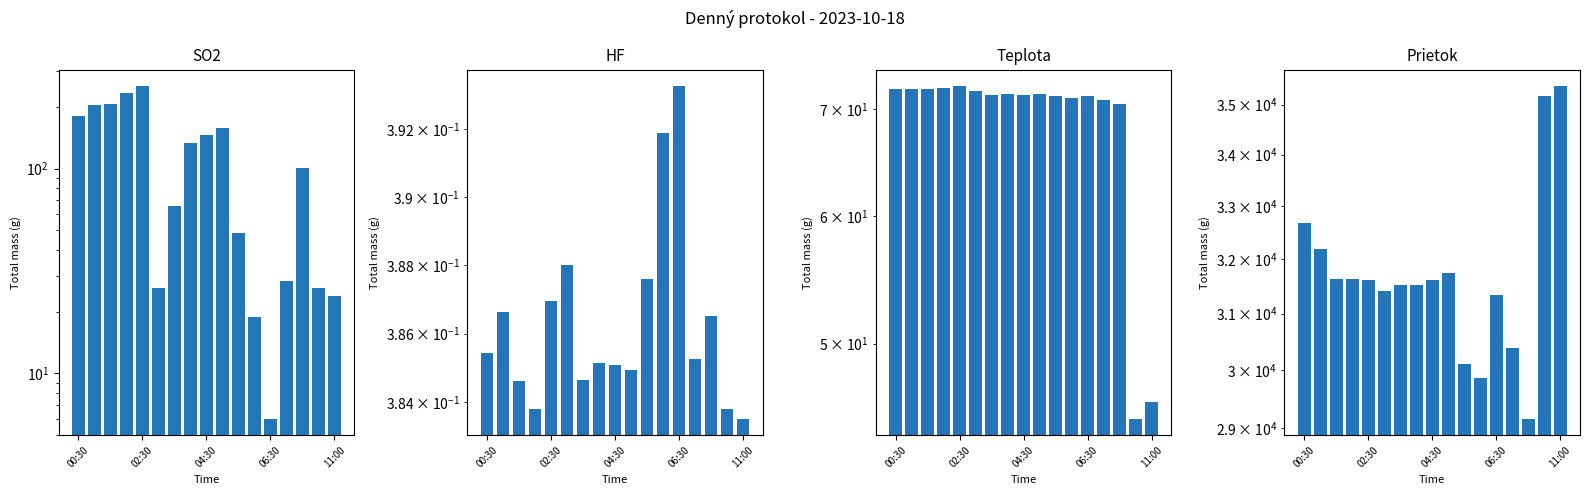

How many bars are there in each group?

4